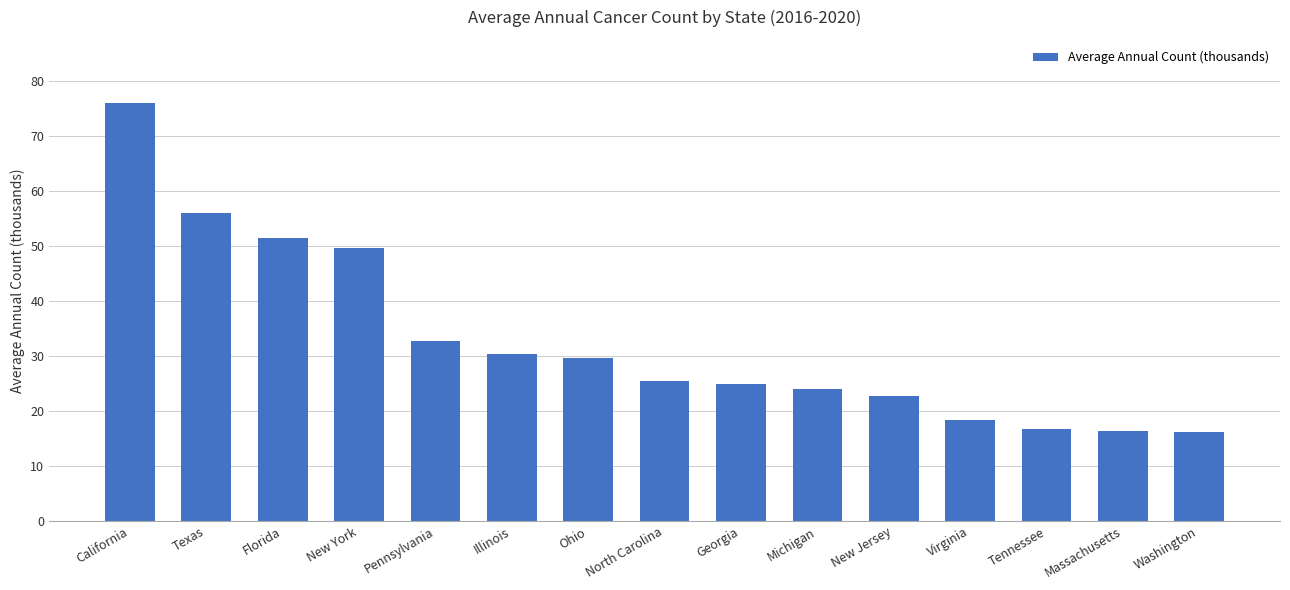

Is it true that the value at New Jersey is 22.8?

True